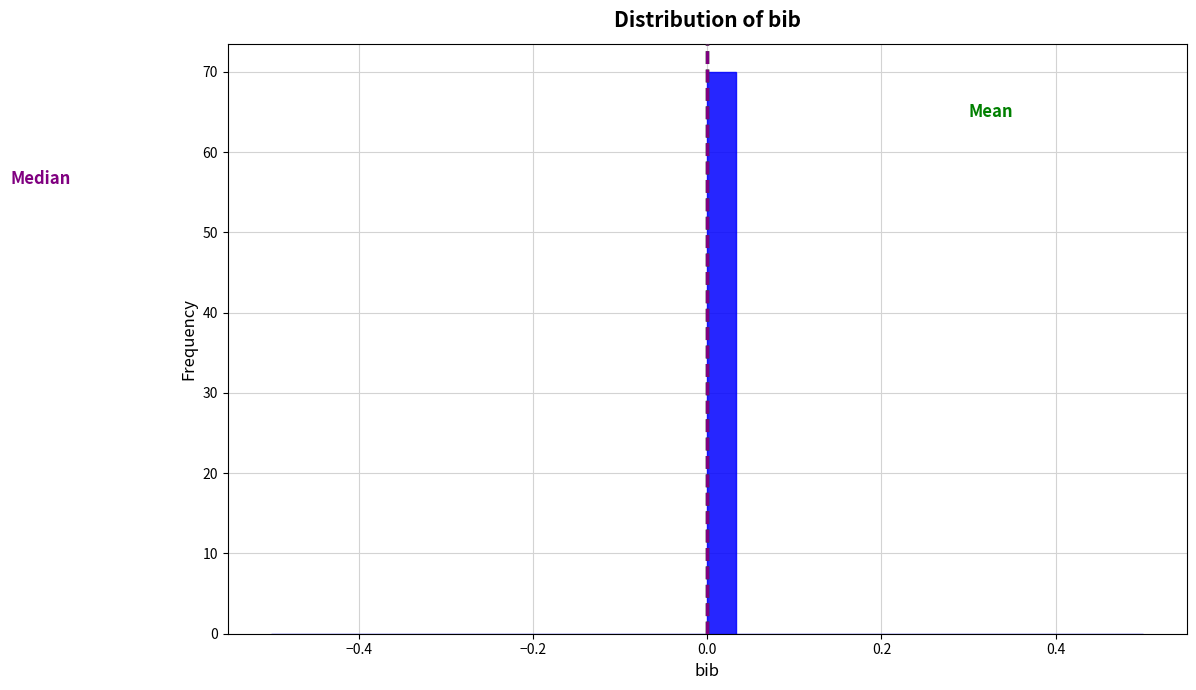

Around what value on the x-axis is the tallest bar? Give the approximate position of its centre, as read against the axis.

0.02